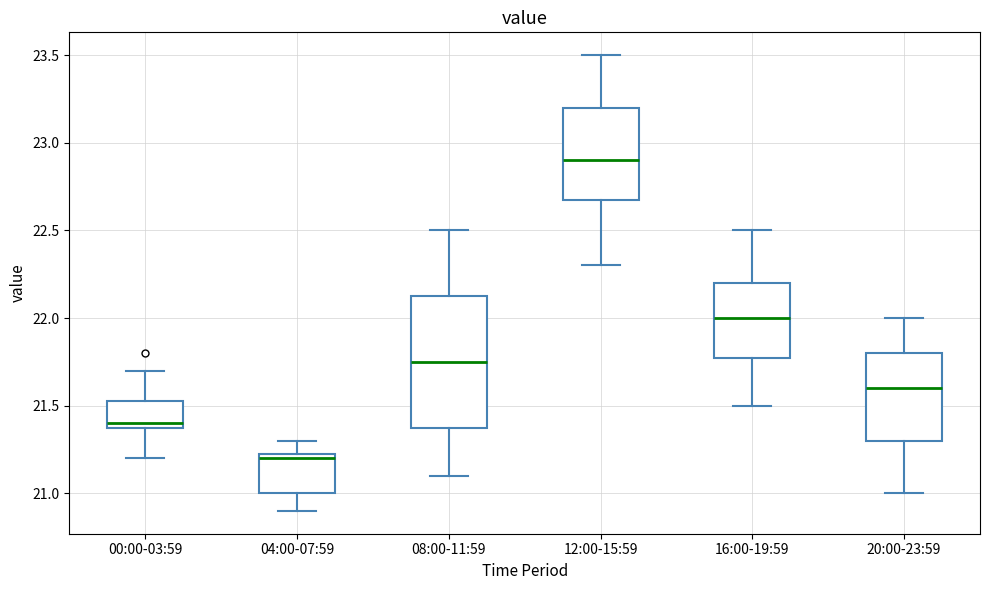

Reading left to right, transcribe this box plot: for each box, give where its median line is, the range the box spans, and where its two whiskers end, as read against the y-axis. The values are not printed on the chart, so give them approximately, as read against the axis.

00:00-03:59: median 21.40 (just above the box's lower edge), box 21.40 to 21.55, whiskers 21.20 to 21.70
04:00-07:59: median 21.20, box 21.00 to 21.25, whiskers 20.90 to 21.30
08:00-11:59: median 21.75, box 21.40 to 22.15, whiskers 21.10 to 22.50
12:00-15:59: median 22.90, box 22.70 to 23.20, whiskers 22.30 to 23.50
16:00-19:59: median 22.00, box 21.80 to 22.20, whiskers 21.50 to 22.50
20:00-23:59: median 21.60, box 21.30 to 21.80, whiskers 21.00 to 22.00